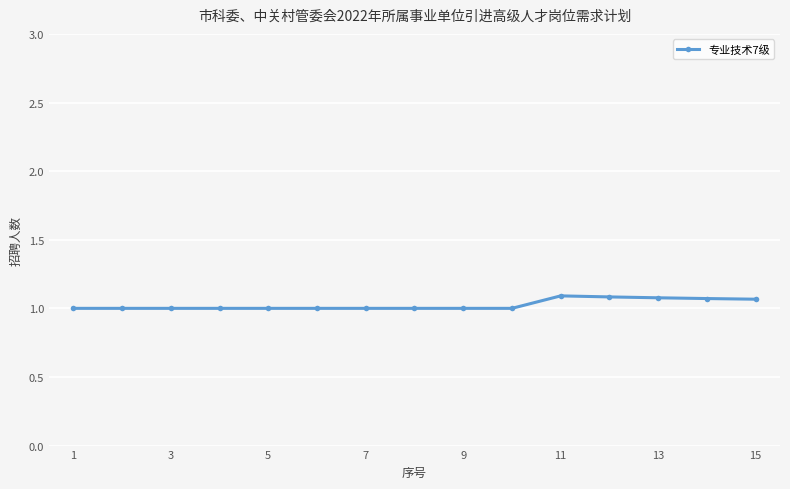

What is the minimum value shown in the chart?

1.0